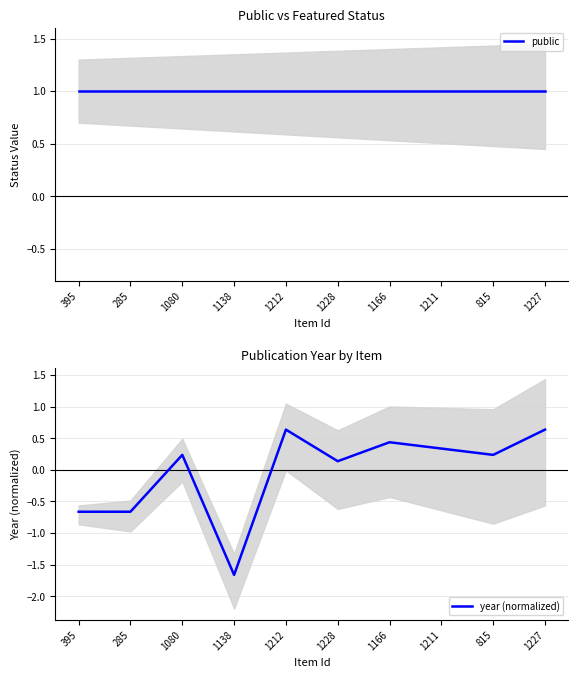

Reading left to right, list all the values displayed in this chart.

public: 395=1.0	285=1.0	1080=1.0	1138=1.0	1212=1.0	1228=1.0	1166=1.0	1211=1.0	815=1.0	1227=1.0
year (normalized): 395=-0.7	285=-0.7	1080=0.2	1138=-1.7	1212=0.6	1228=0.1	1166=0.4	1211=0.3	815=0.2	1227=0.6